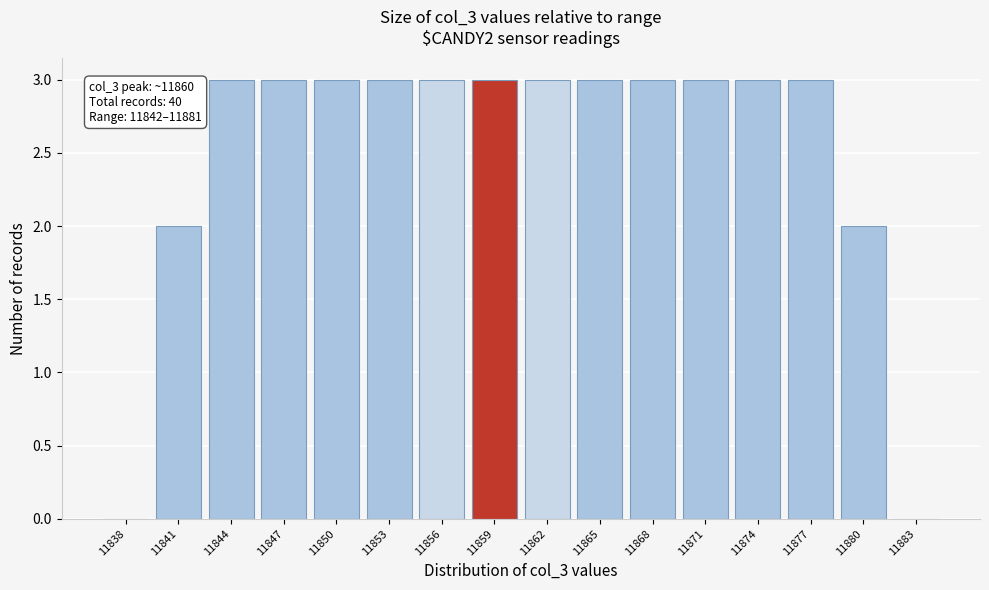

Is it true that the value at 11853 is 3?

True